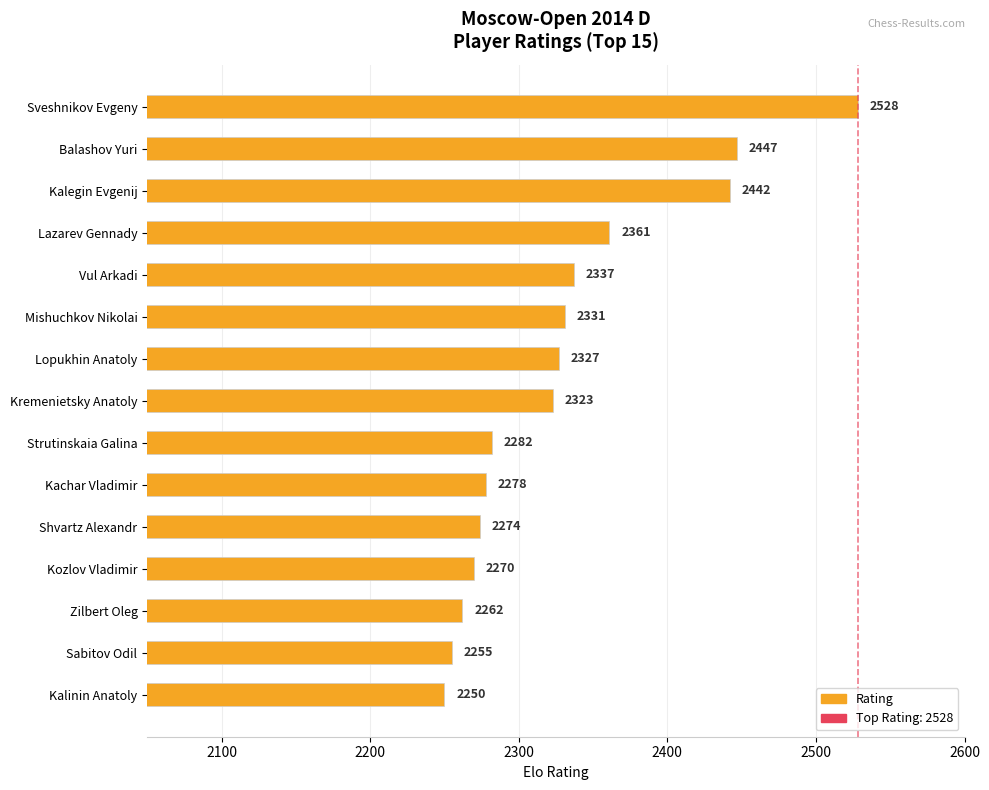

Rank the categories by value from lowest to highest.

Kalinin Anatoly, Sabitov Odil, Zilbert Oleg, Kozlov Vladimir, Shvartz Alexandr, Kachar Vladimir, Strutinskaia Galina, Kremenietsky Anatoly, Lopukhin Anatoly, Mishuchkov Nikolai, Vul Arkadi, Lazarev Gennady, Kalegin Evgenij, Balashov Yuri, Sveshnikov Evgeny